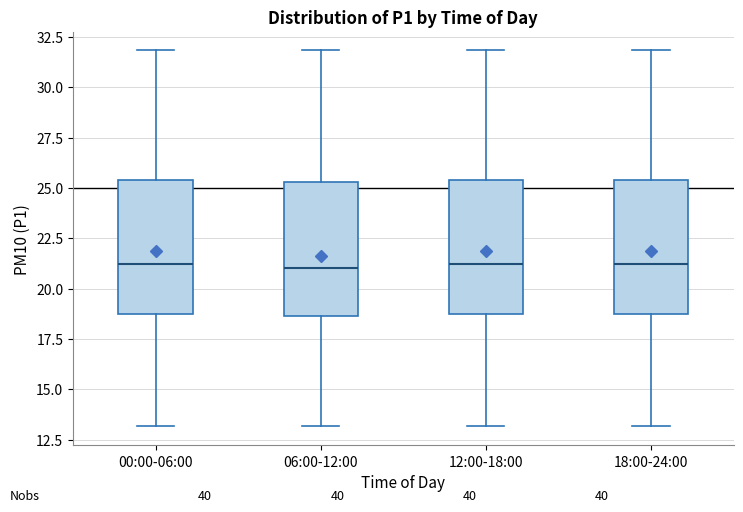

Reading left to right, transcribe this box plot: for each box, give where its median line is, the range the box spans, and where its two whiskers end, as read against the y-axis. The values are not printed on the chart, so give them approximately, as read against the axis.

00:00-06:00: median 21.0, box 18.5 to 25.5, whiskers 13.0 to 32.0
06:00-12:00: median 21.0, box 18.5 to 25.5, whiskers 13.0 to 32.0
12:00-18:00: median 21.0, box 18.5 to 25.5, whiskers 13.0 to 32.0
18:00-24:00: median 21.0, box 18.5 to 25.5, whiskers 13.0 to 32.0